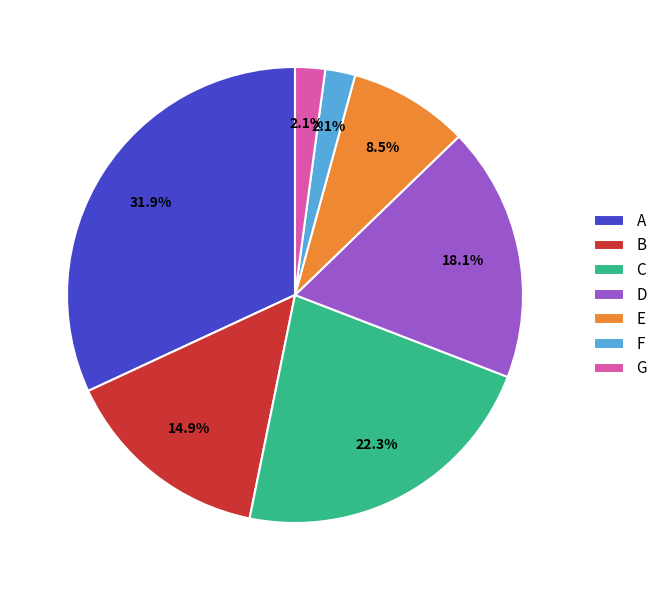

Does A account for over 50% of the chart?

No